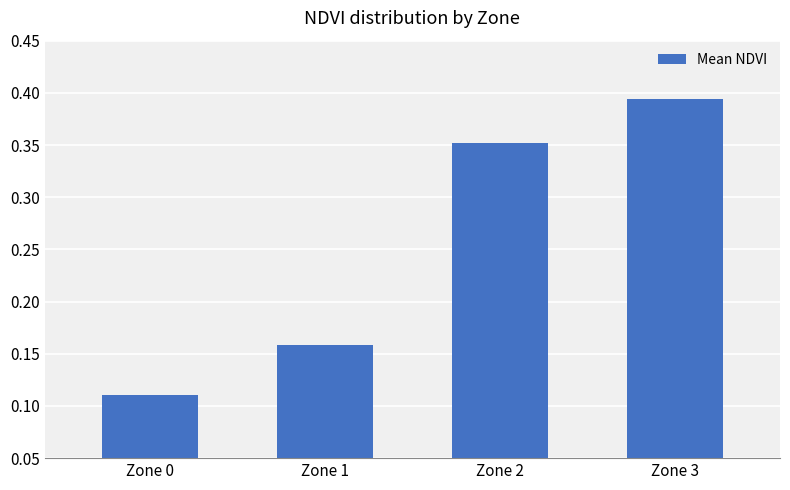

Between Zone 2 and Zone 1, which is larger?

Zone 2